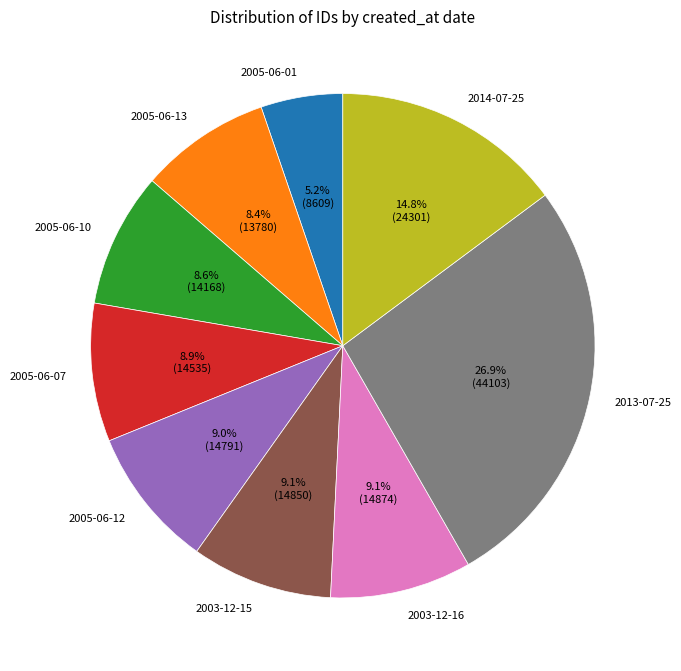

To the nearest percent, what portion does 2013-07-25 represent?

27%